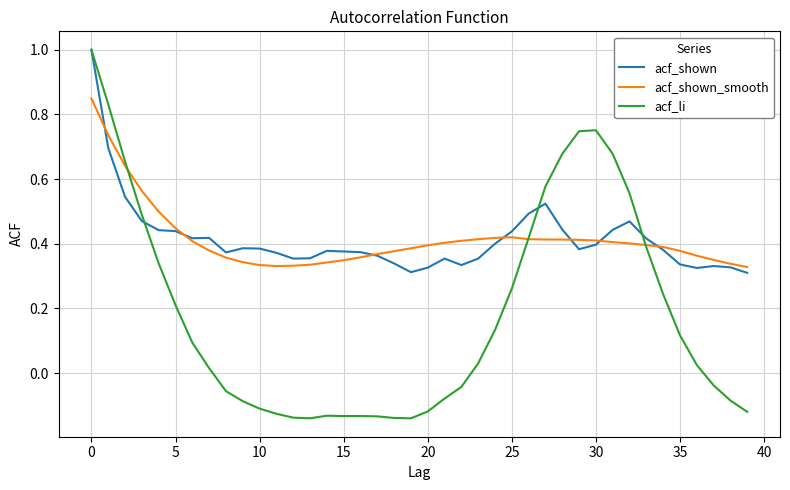

Which series has the widest spread of values?

acf_li